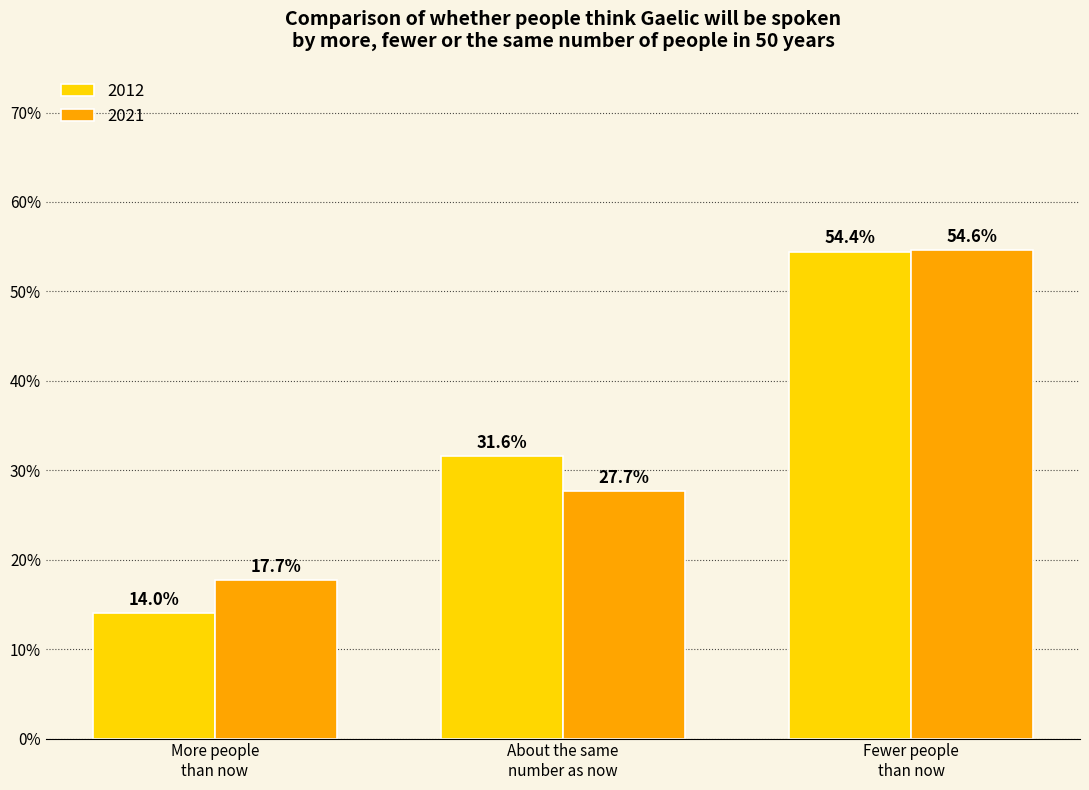

What are all the series names shown in the legend?

2012, 2021